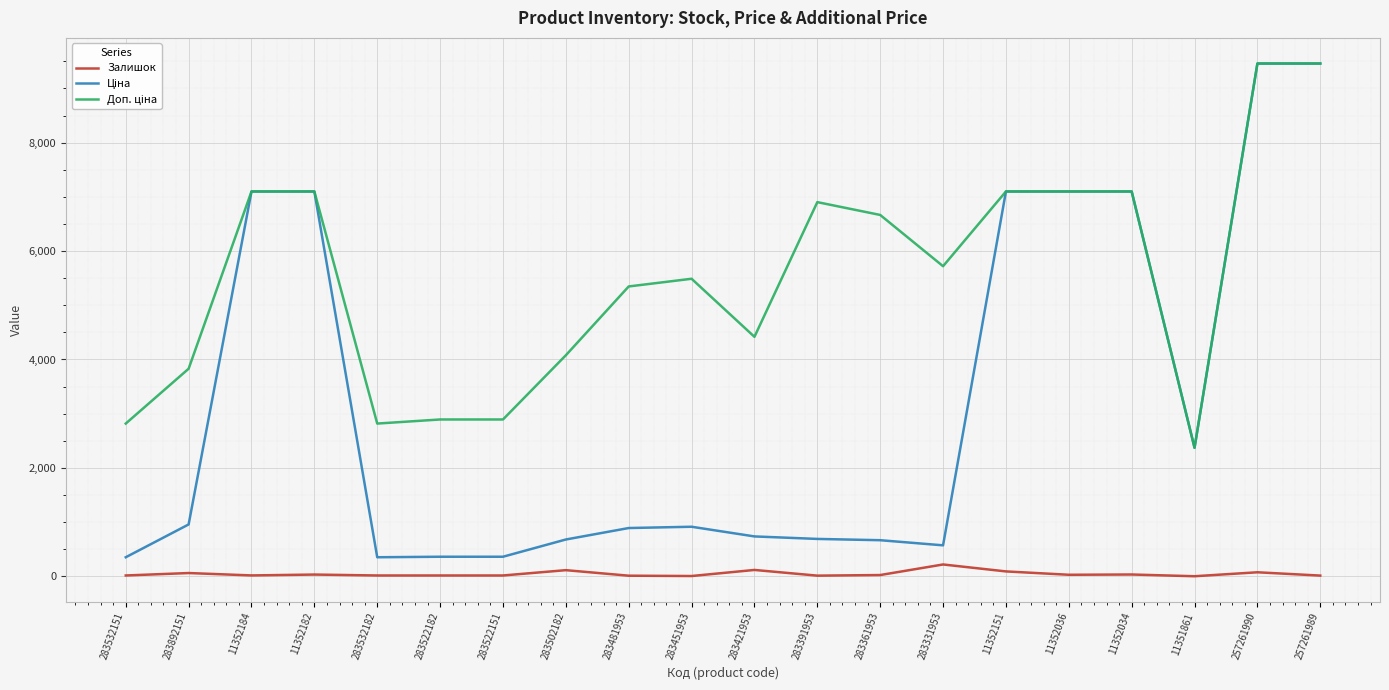

What is the total value across all series at 11352151?

14288.6